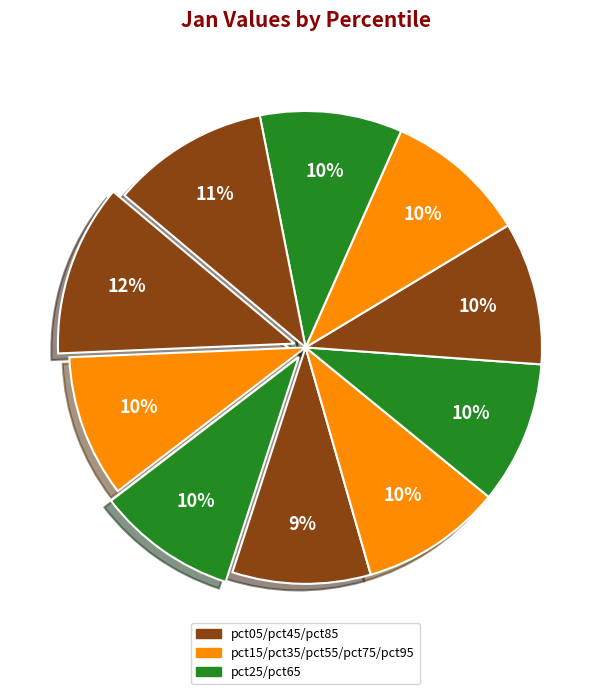

Does any single category account for the majority?

No